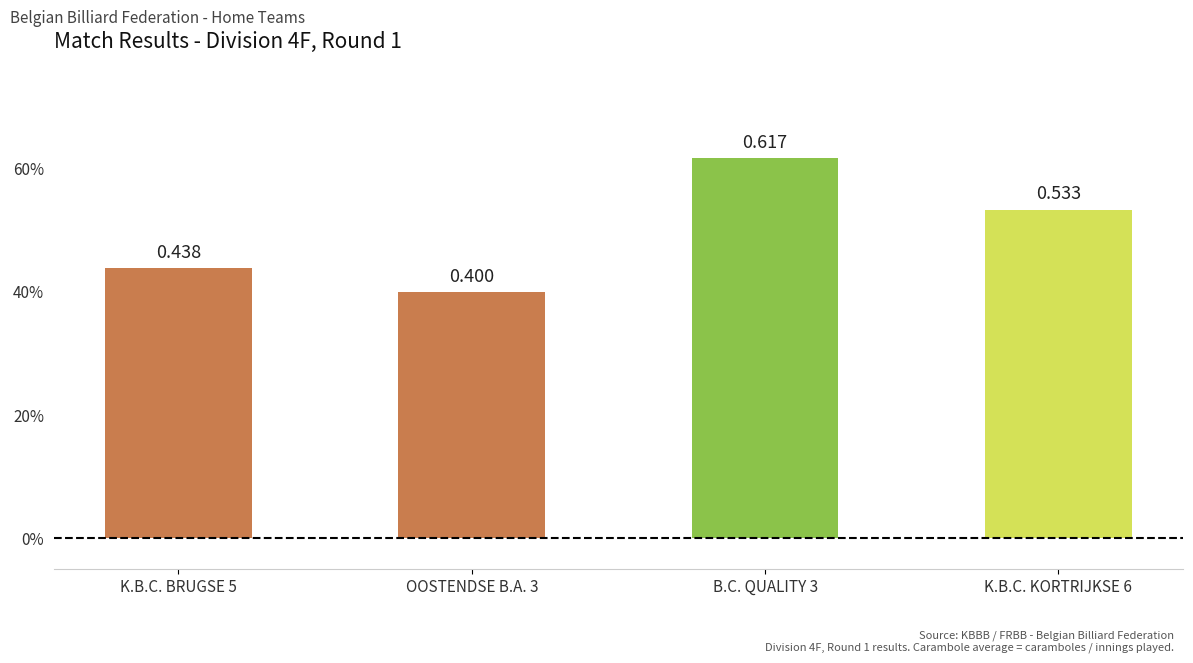

List the labels in order of value, smallest first.

OOSTENDSE B.A. 3, K.B.C. BRUGSE 5, K.B.C. KORTRIJKSE 6, B.C. QUALITY 3